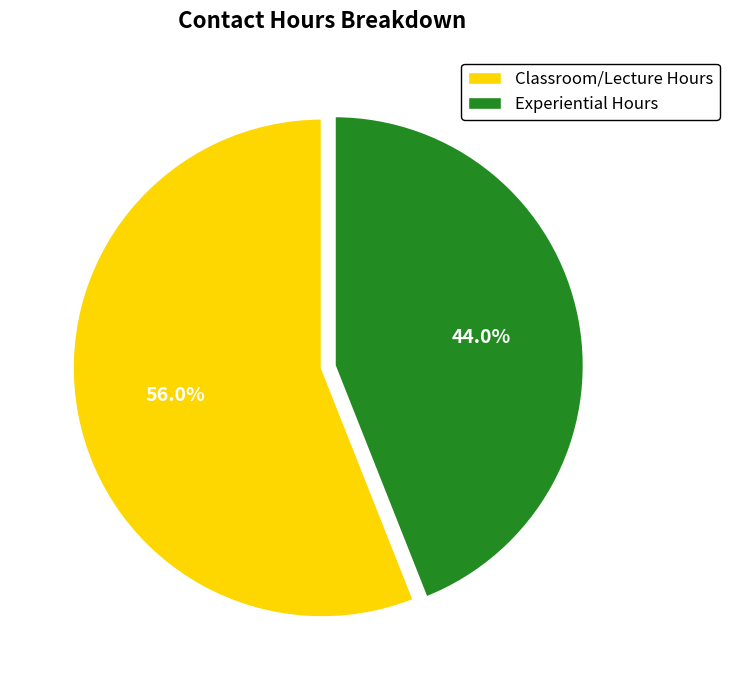

Which has a higher value, Experiential Hours or Classroom/Lecture Hours?

Classroom/Lecture Hours